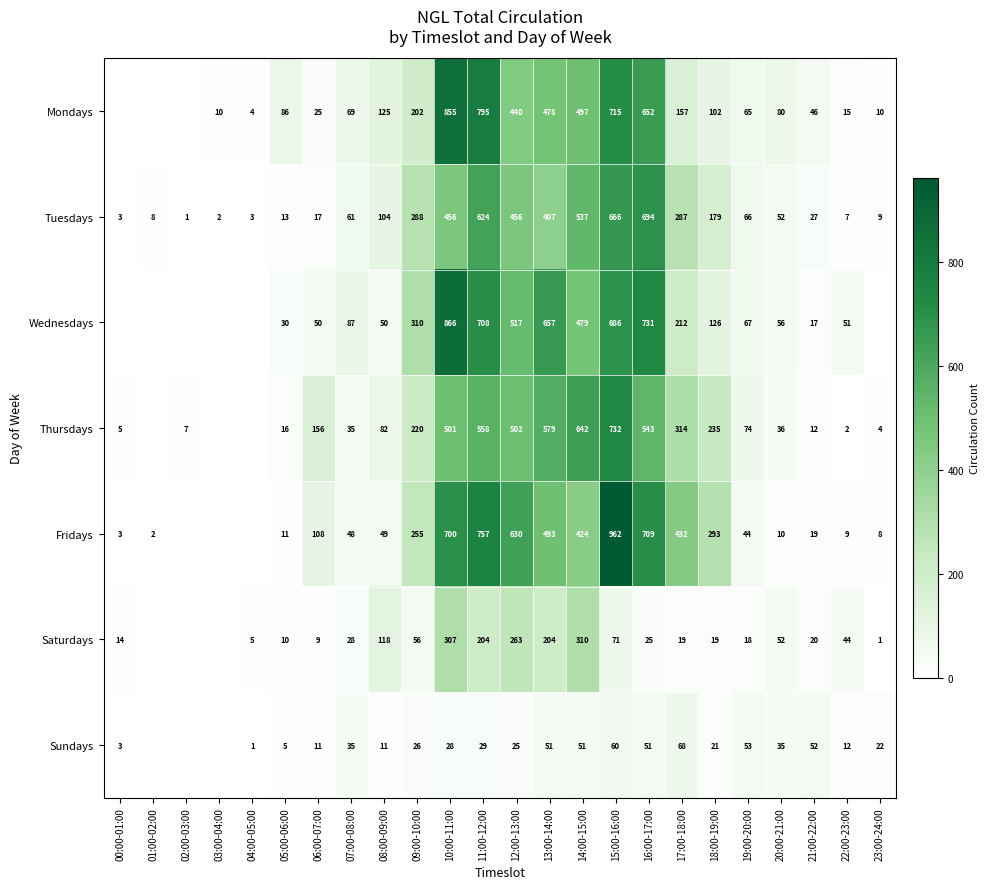

What is the difference between the maximum and second lowest values in the Tuesdays series?

692